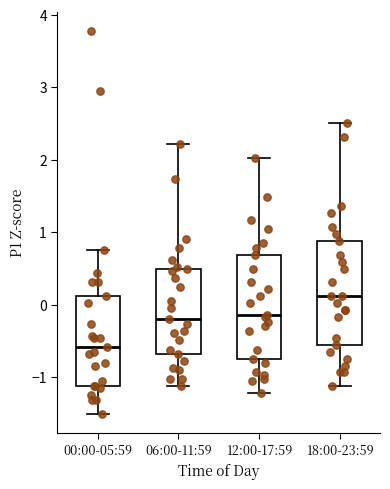

Reading left to right, read every box against the y-axis: the position of its median line, the range the box covers, and the ends of its whiskers. The values are not printed on the chart, so give them approximately, as read against the axis.

00:00-05:59: median -0.6, box -1.1 to 0.1, whiskers -1.5 to 0.8
06:00-11:59: median -0.2, box -0.7 to 0.5, whiskers -1.1 to 2.2
12:00-17:59: median -0.1, box -0.7 to 0.7, whiskers -1.2 to 2.0
18:00-23:59: median 0.1, box -0.6 to 0.9, whiskers -1.1 to 2.5